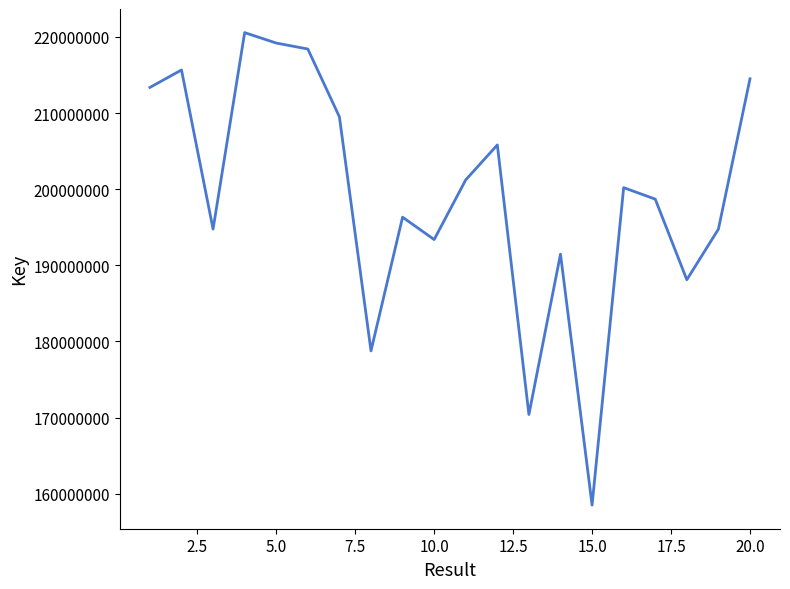

What is the difference between the second highest and second lowest values?

48794930